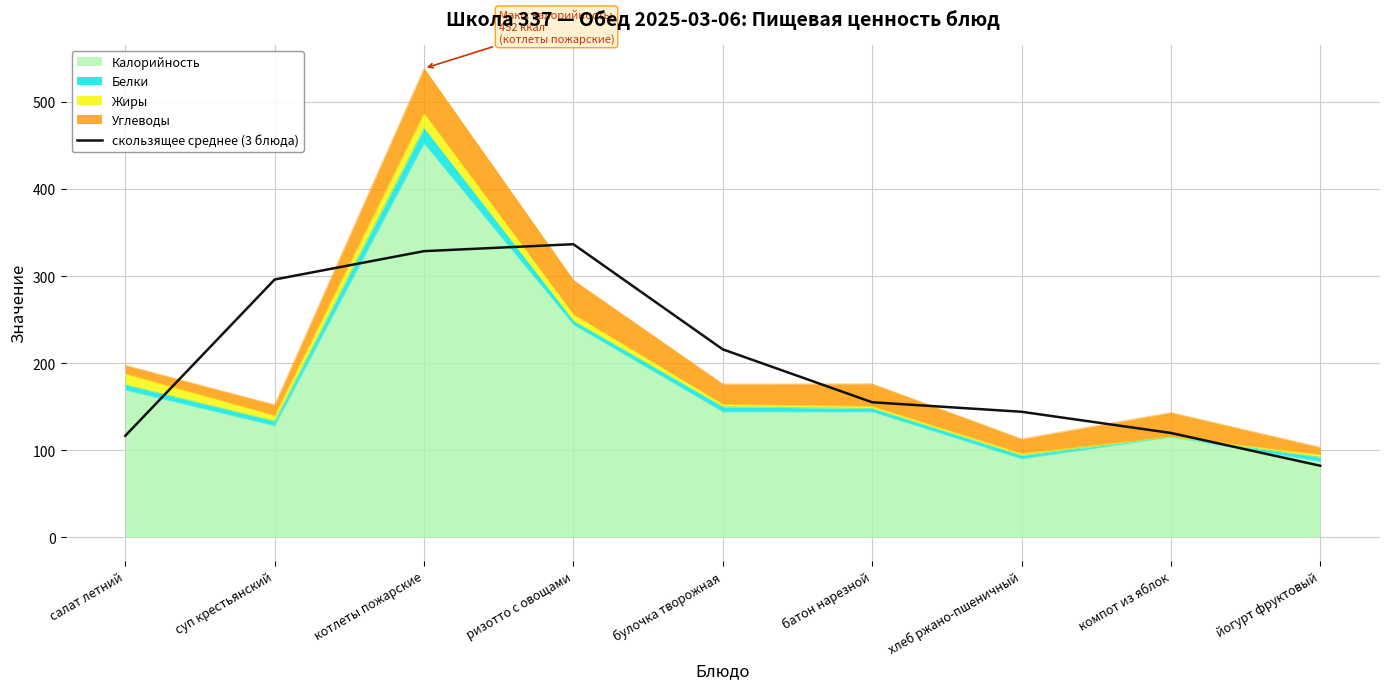

The chart shows a value of 61.2 at хлеб ржано-пшеничный. True or false?

False